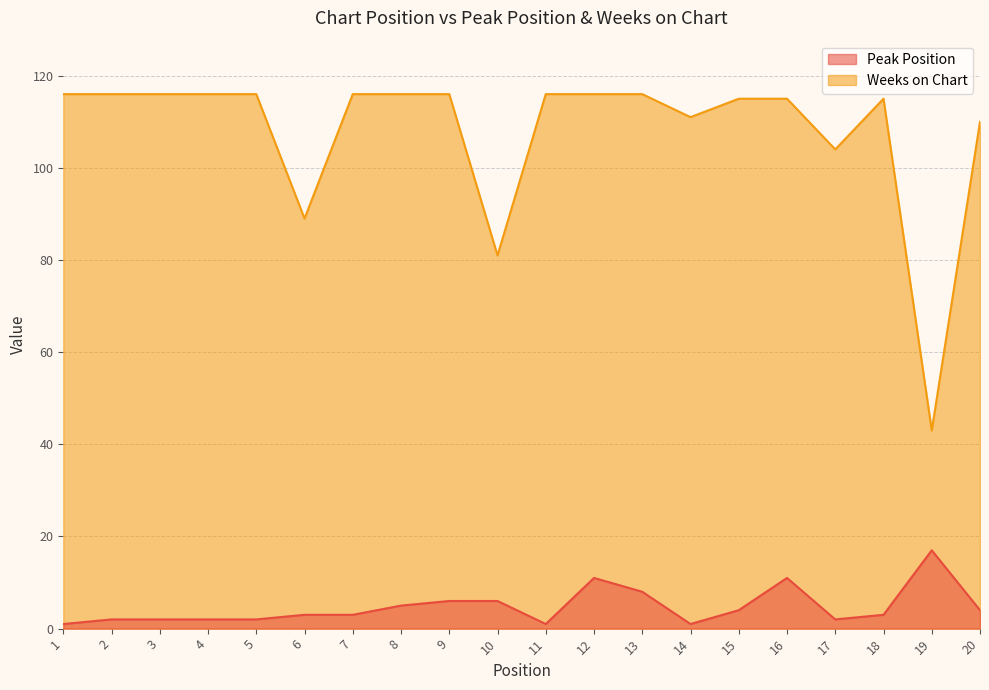

Where is the first local maximum for Weeks on Chart?

18